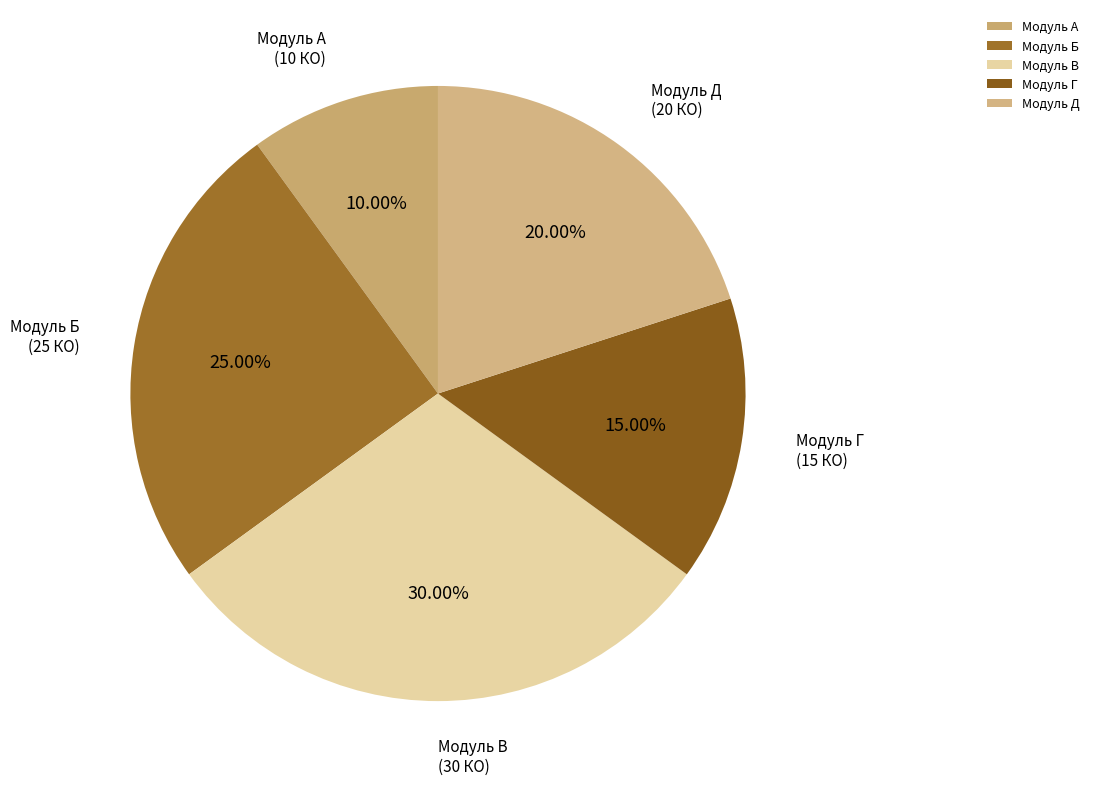

Between Модуль Г and Модуль Д, which is larger?

Модуль Д